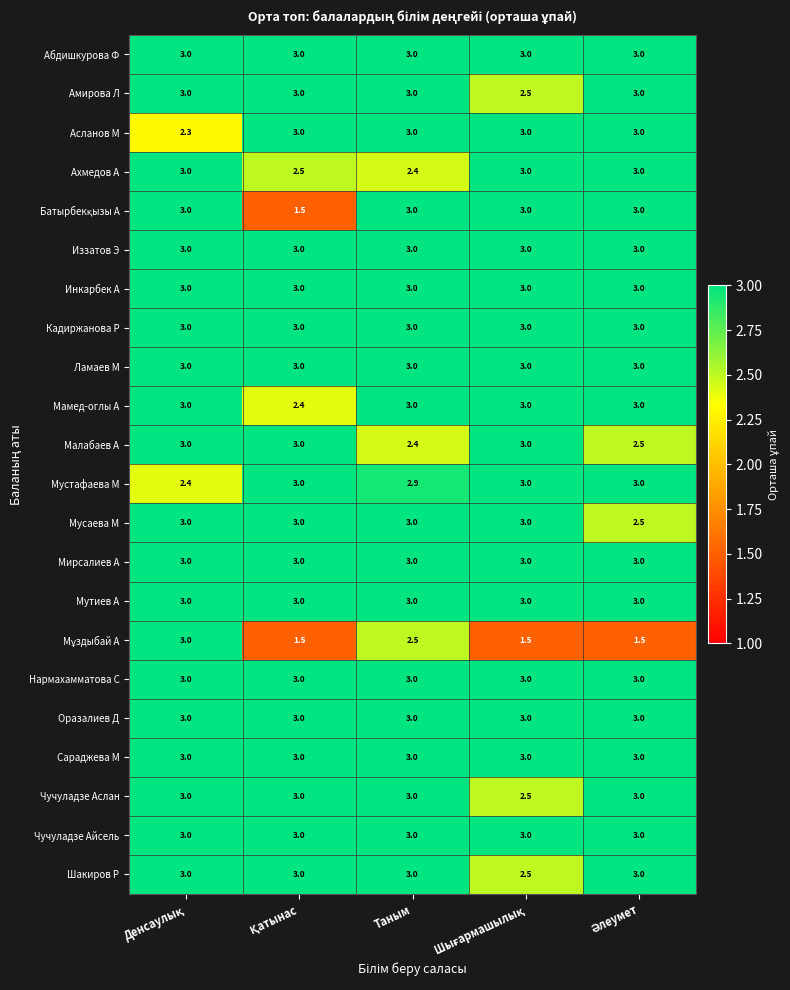

The value of Чучуладзе Аслан at Таным is 5.1. True or false?

False